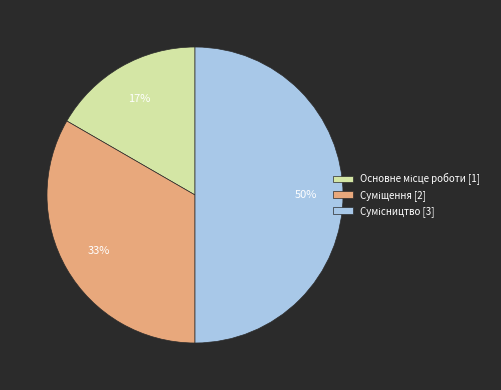

To the nearest percent, what is the average slice percentage?

33%